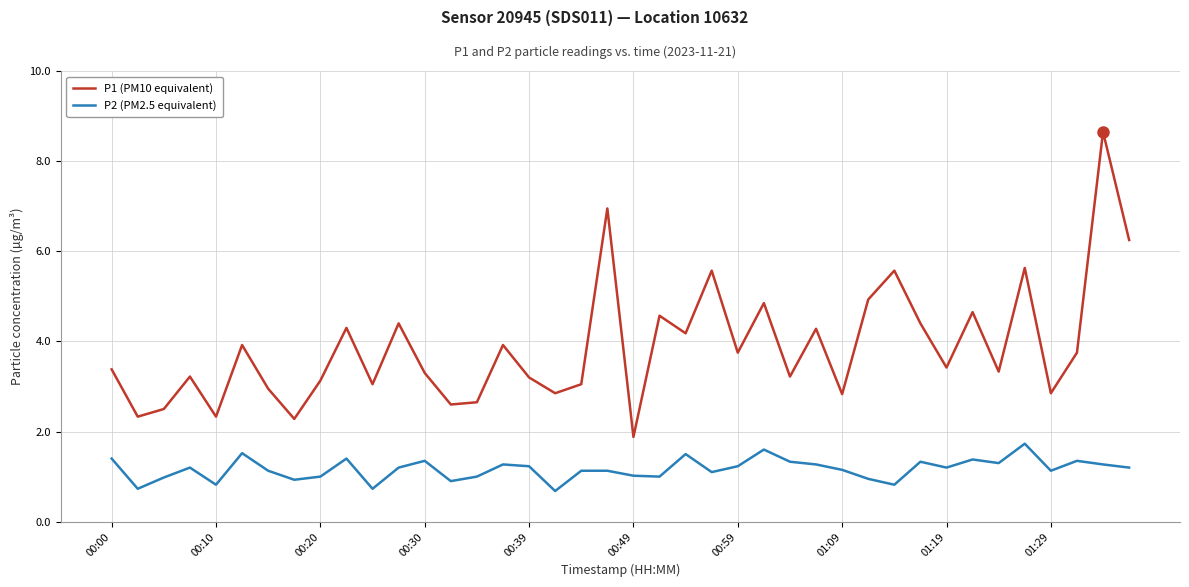

Which series has the largest total across all categories?

P1 (PM10 equivalent)